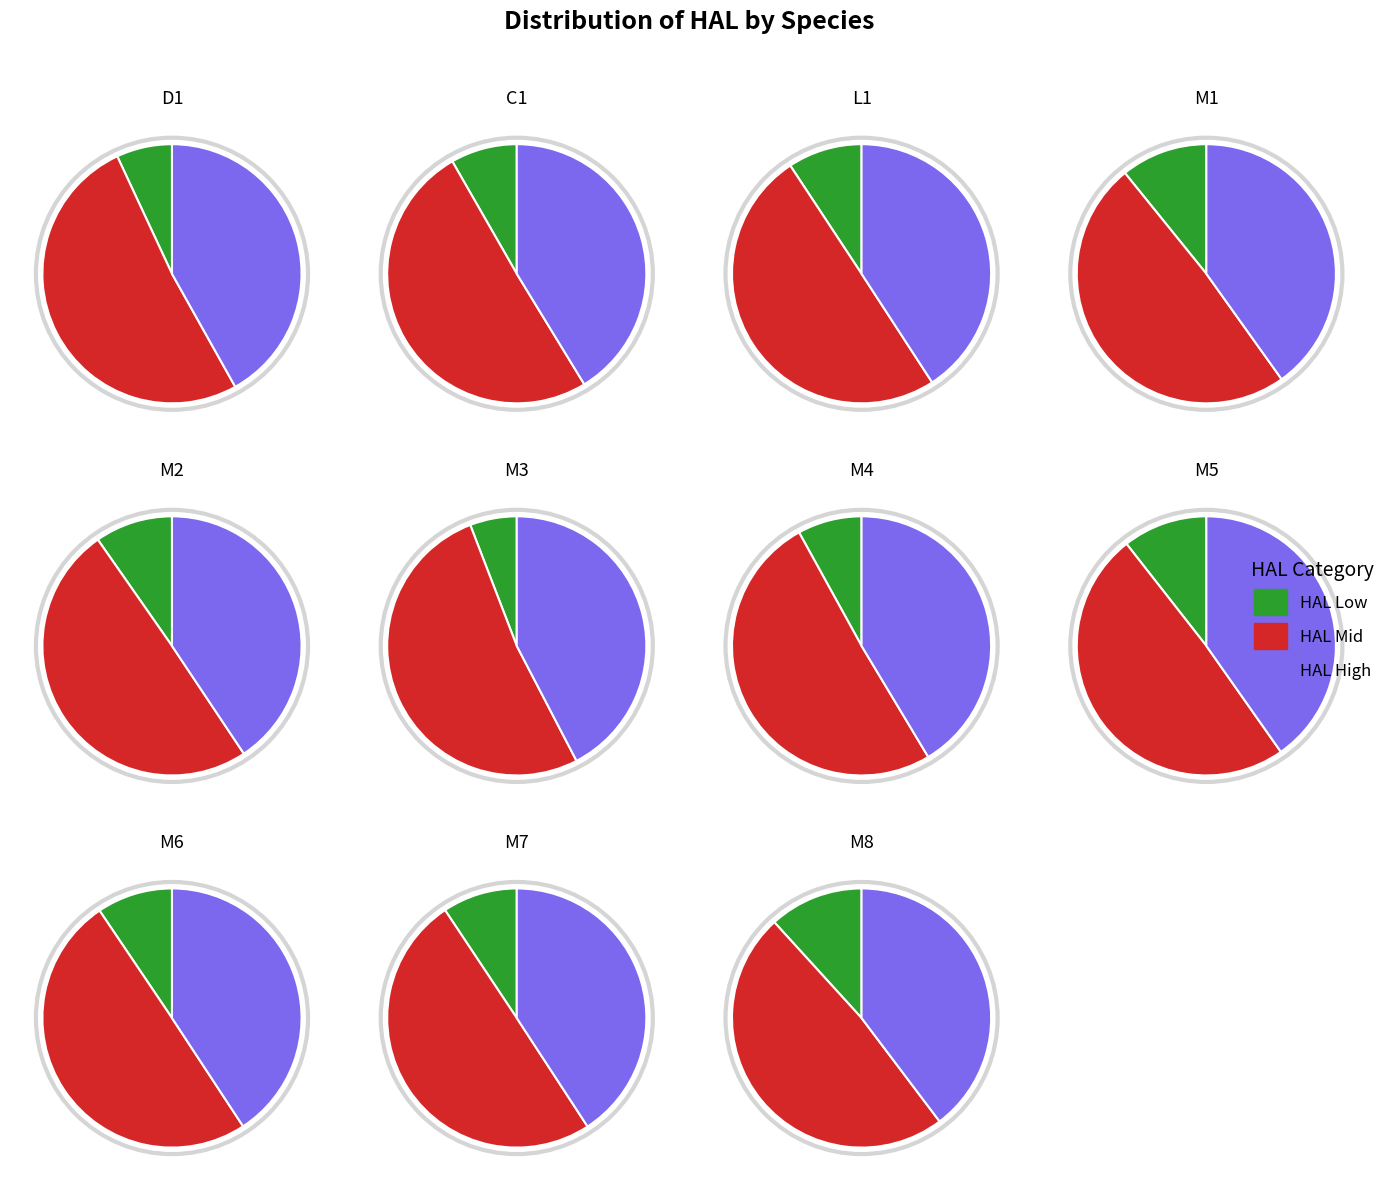

What percentage is NOT represented by M6?

90.6%